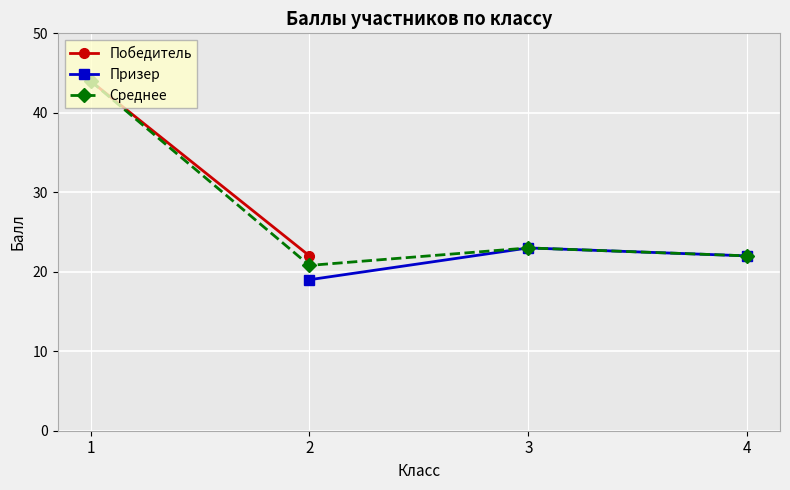

List the labels in order of Призер value, largest first.

3, 4, 2